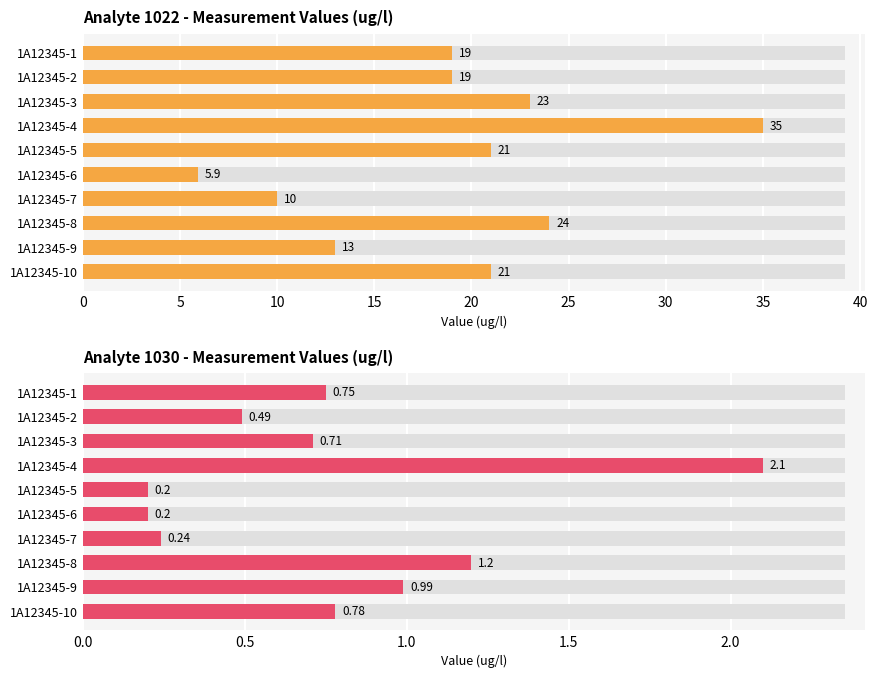

Between 1A12345-8 and 1A12345-10, which series saw the biggest shift?

1022